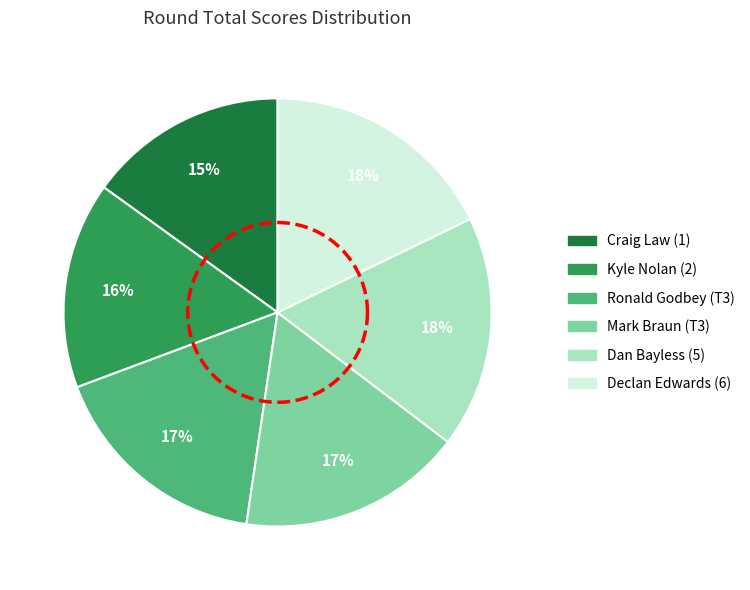

To the nearest percent, what is the difference between the Dan Bayless (5) and Ronald Godbey (T3) slice percentages?

1%